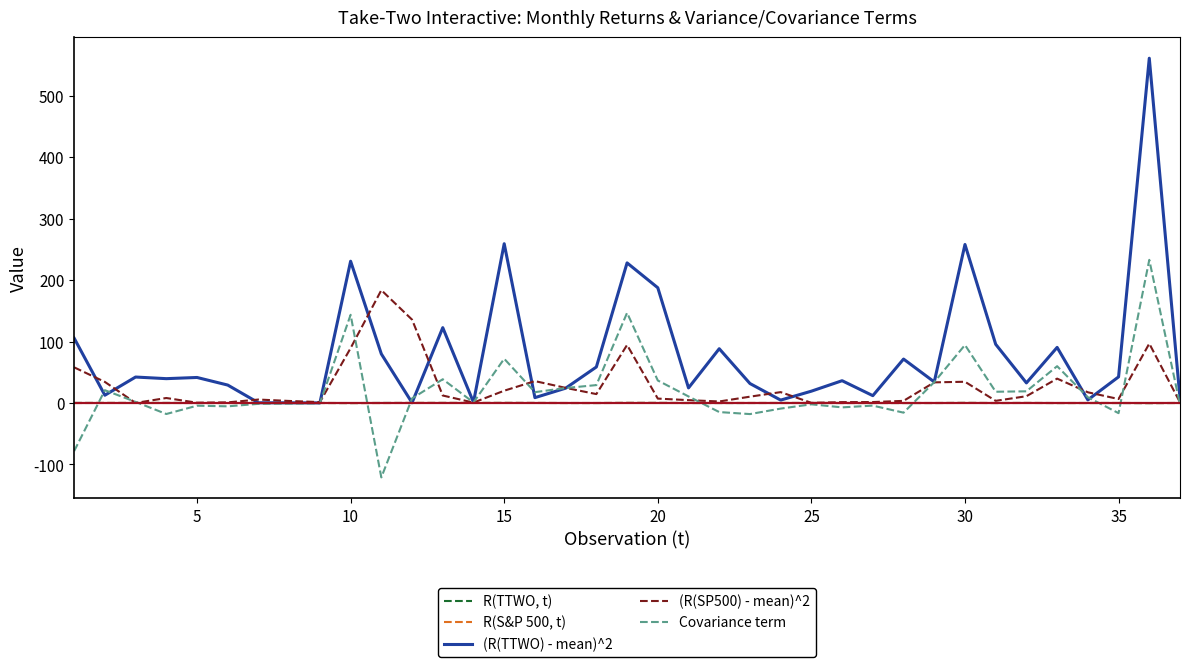

Which series has the largest range (max minus min)?

(R(TTWO) - mean)^2